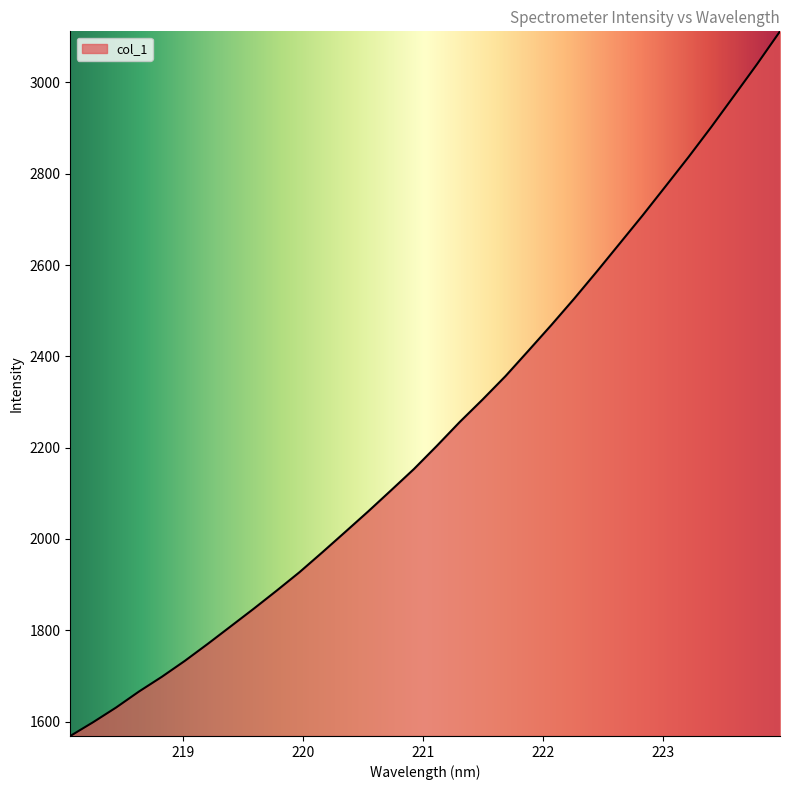

How many lines are shown in the chart?

1